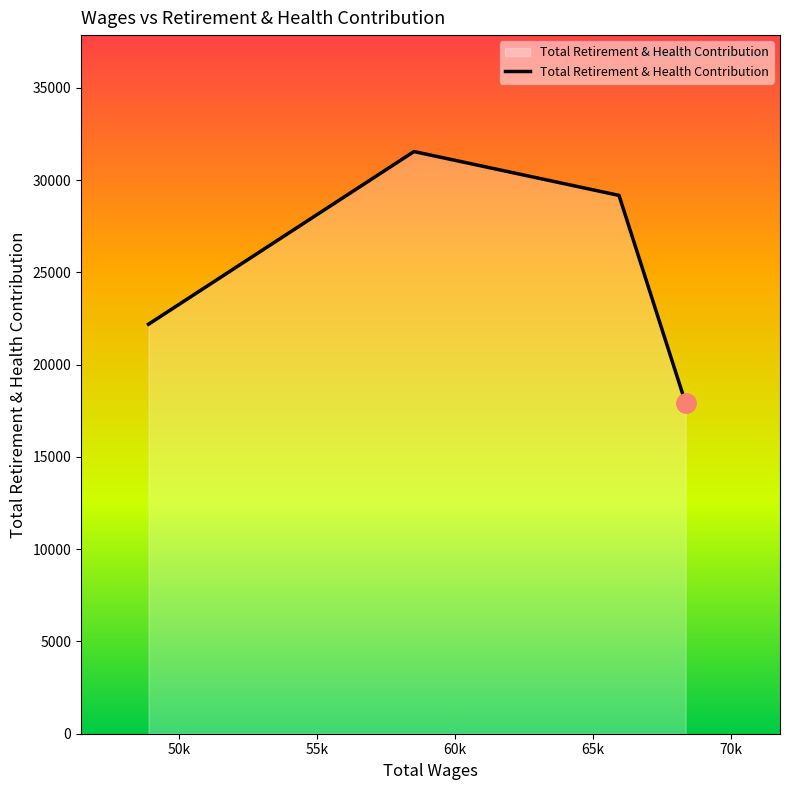

True or false: the data has more than 0 interior local peaks.

True